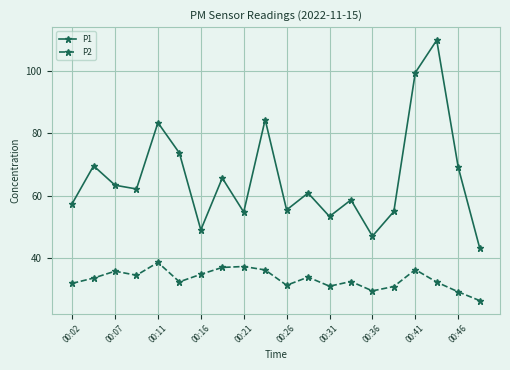

What is the highest value of the P2 series?

38.7